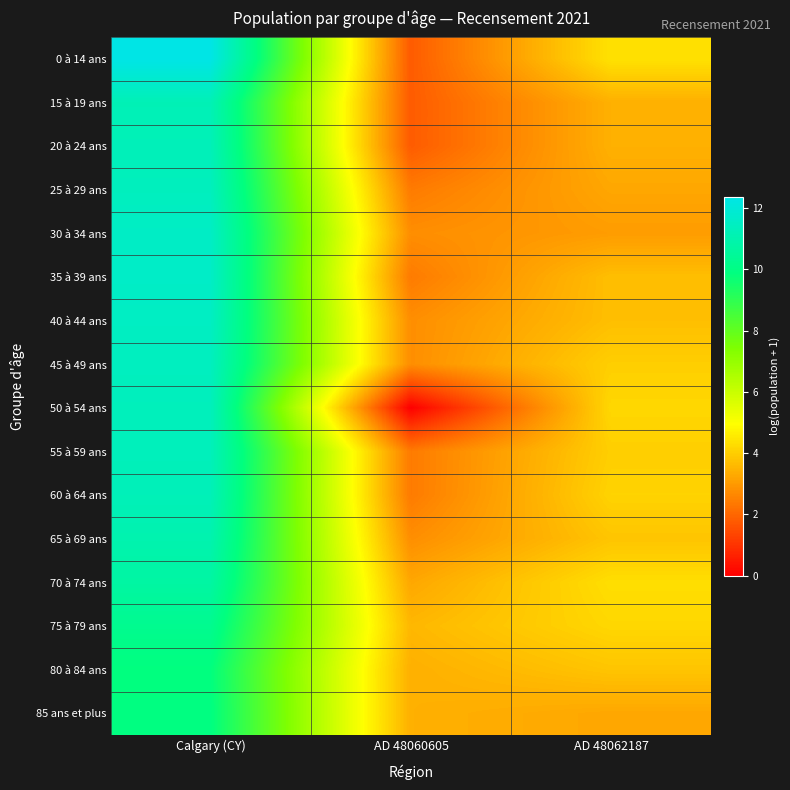

Between AD 48060605 and Calgary (CY), which is larger?

Calgary (CY)